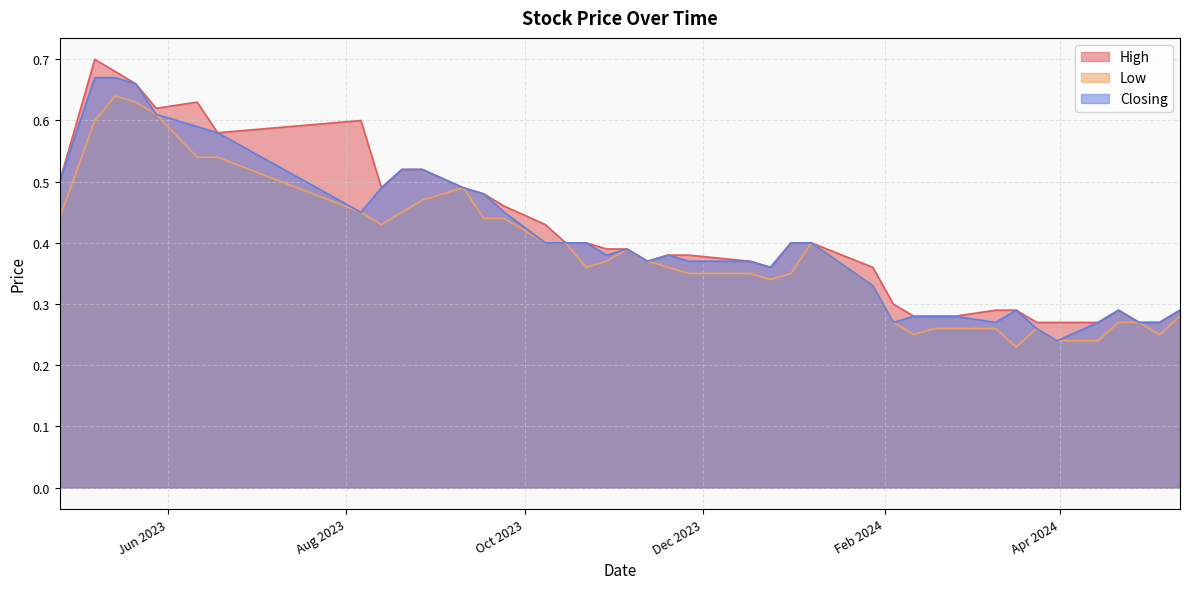

How many interior local peaks does the High series have?

4